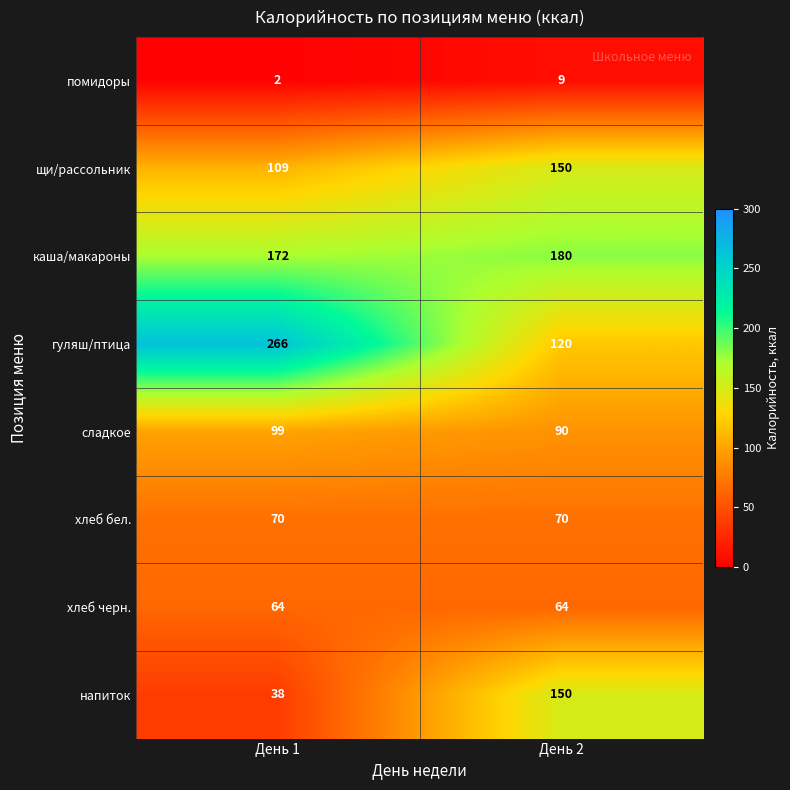

What is the total value across all series at День 1?

820